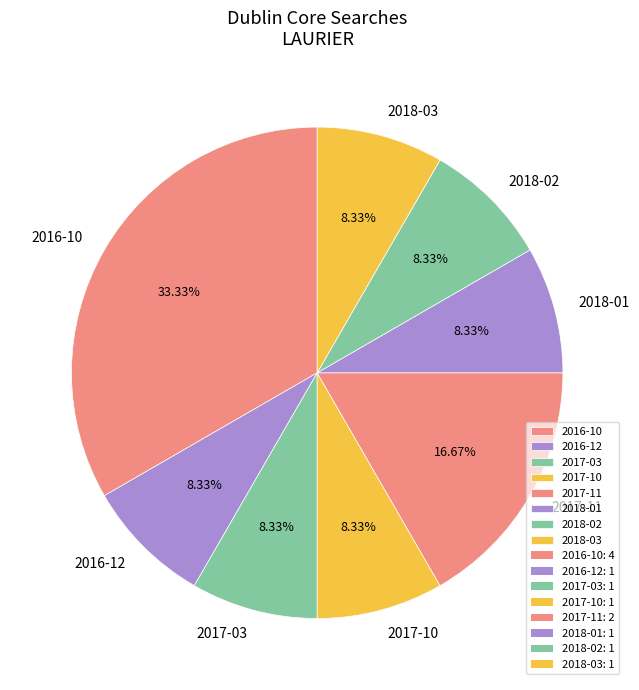

Does any single category account for the majority?

No